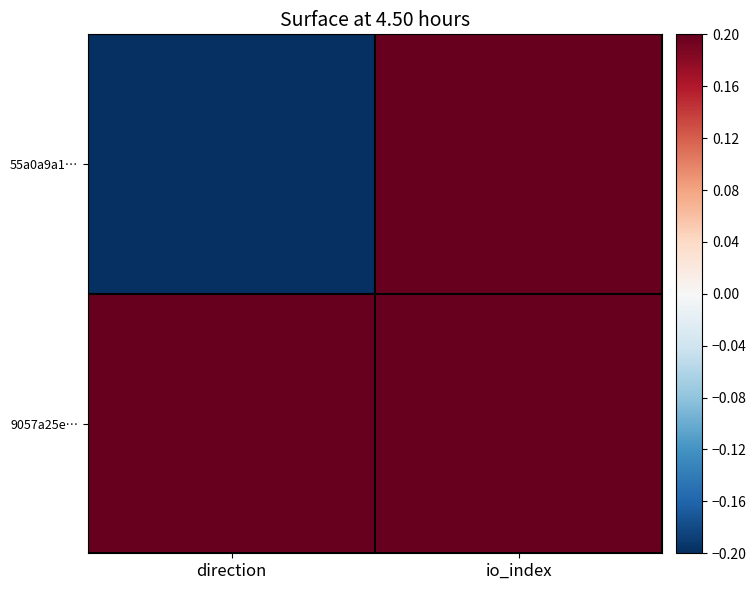

List the series in order of their peak value, lowest first.

9057a25e…, 55a0a9a1…